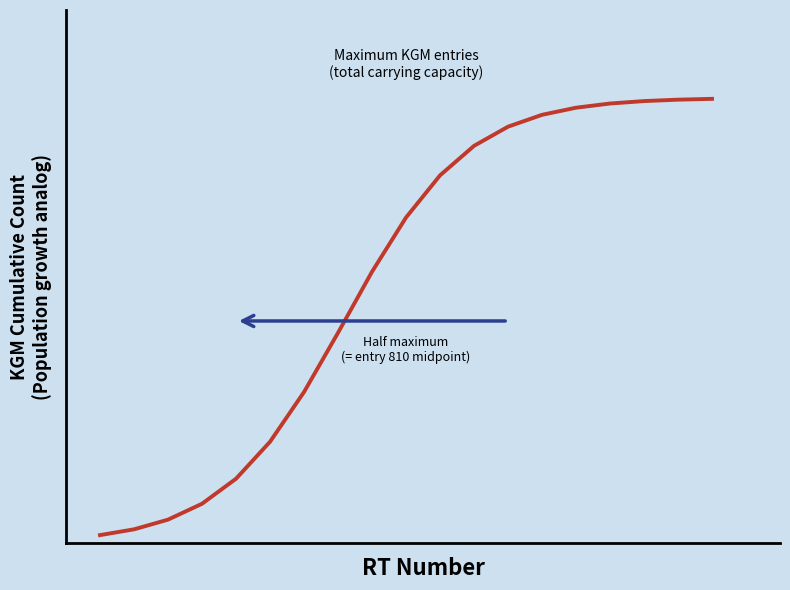

Does the chart have visible grid lines?

No